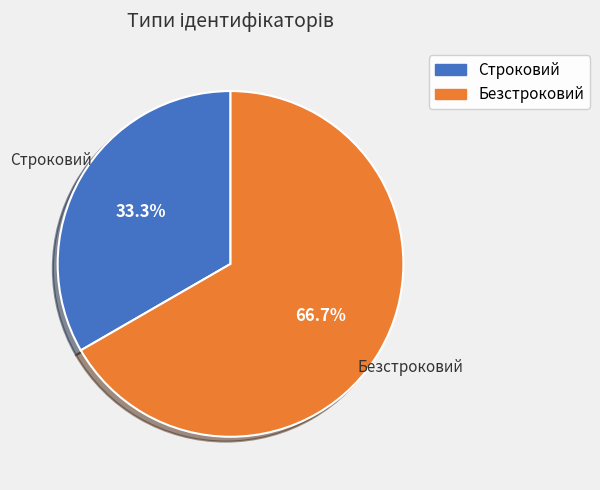

Which category has the smallest portion of the pie?

Строковий